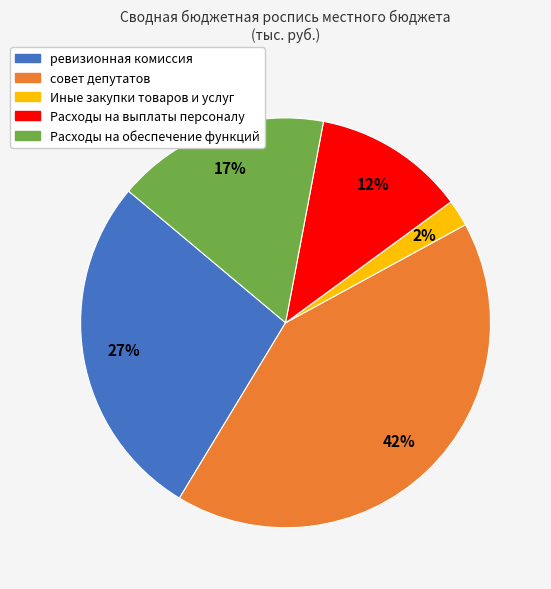

To the nearest percent, what is the combined percentage of Расходы на обеспечение функций and ревизионная комиссия?

44%